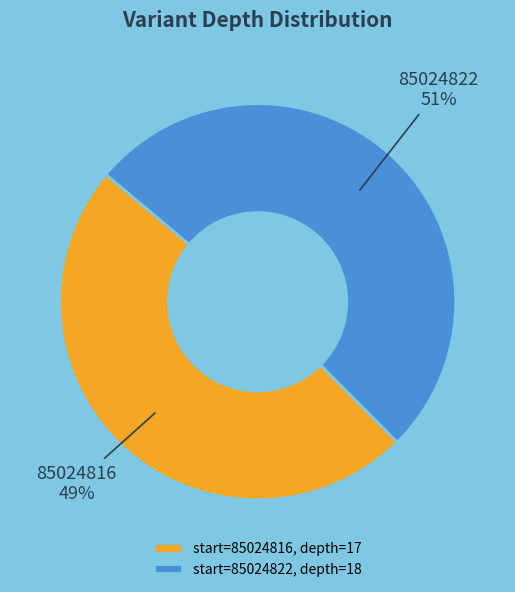

Is it true that 85024822 is 51% of the pie?

True